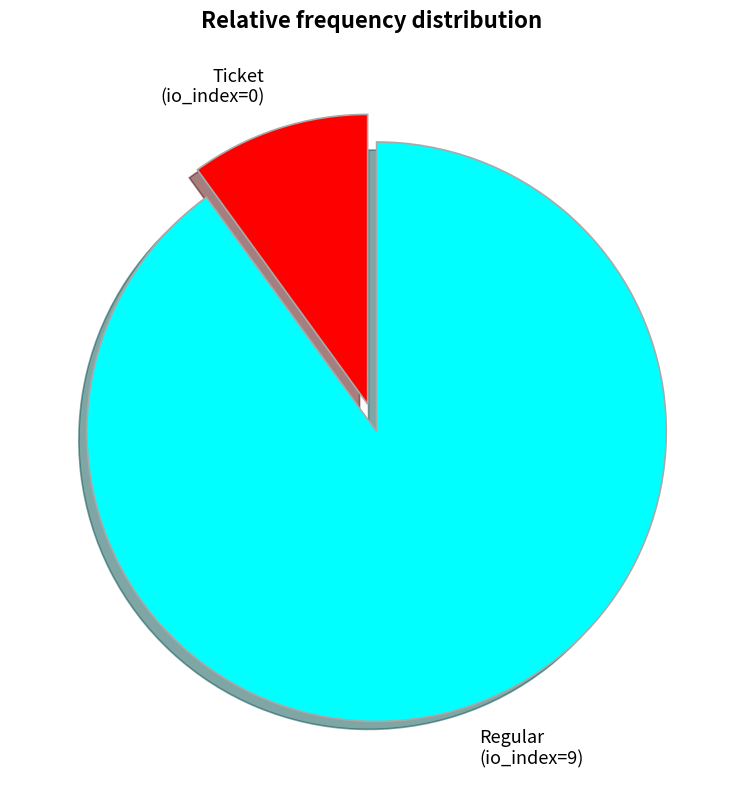

How many segments does this pie chart have?

2